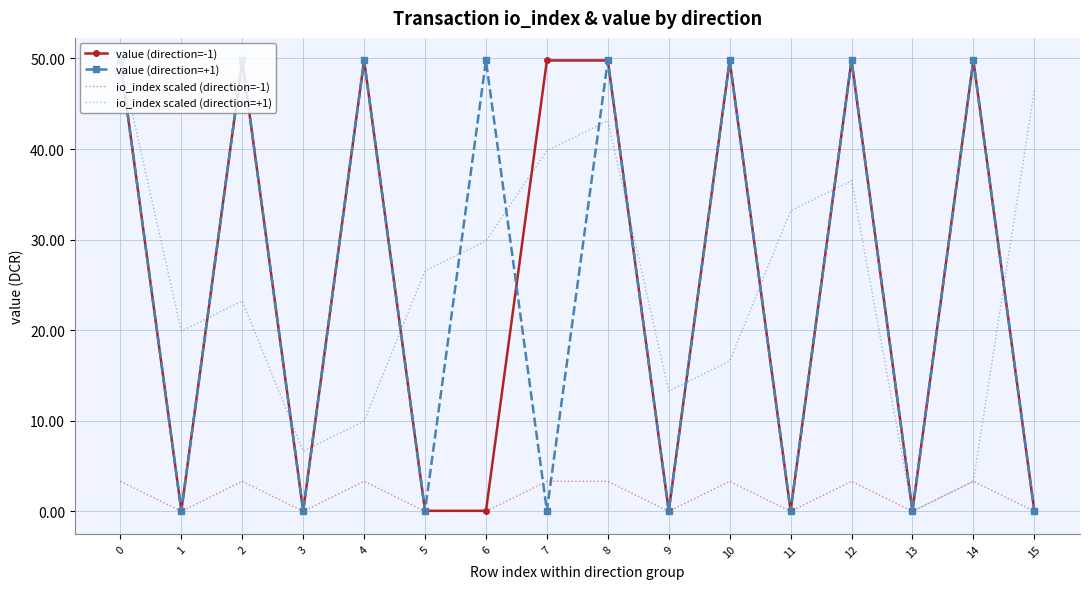

True or false: io_index scaled (direction=+1) has a value of 8.5 at 5.

False